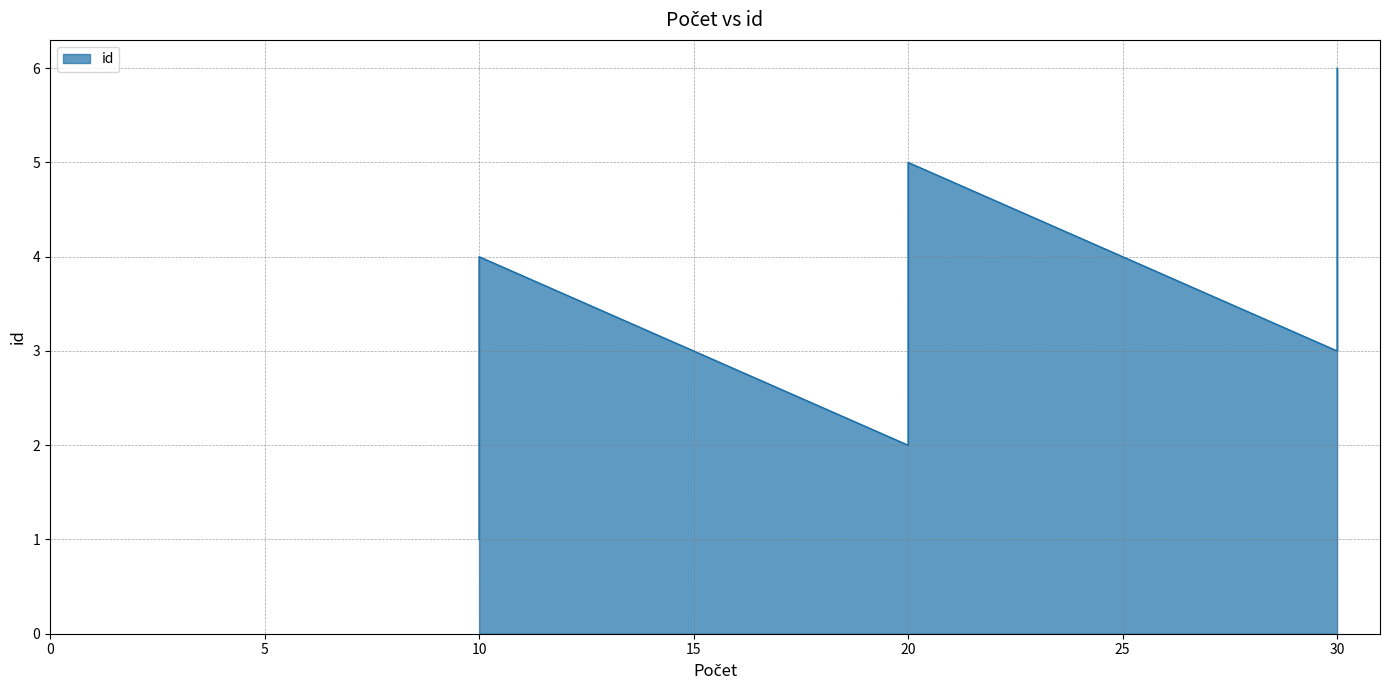

What is the difference between the maximum and minimum values?

5